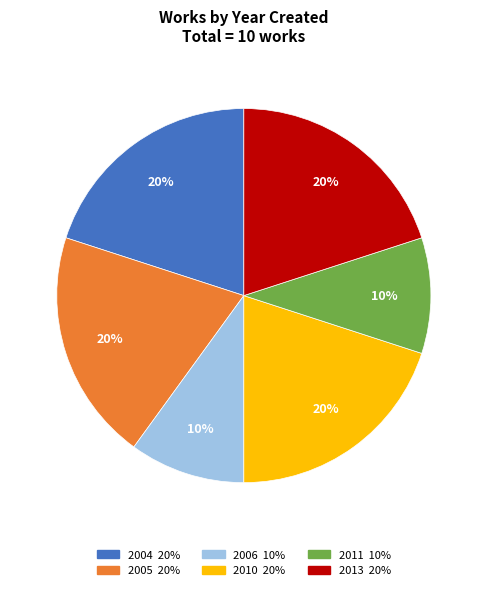

Between 2011 and 2013, which is larger?

2013